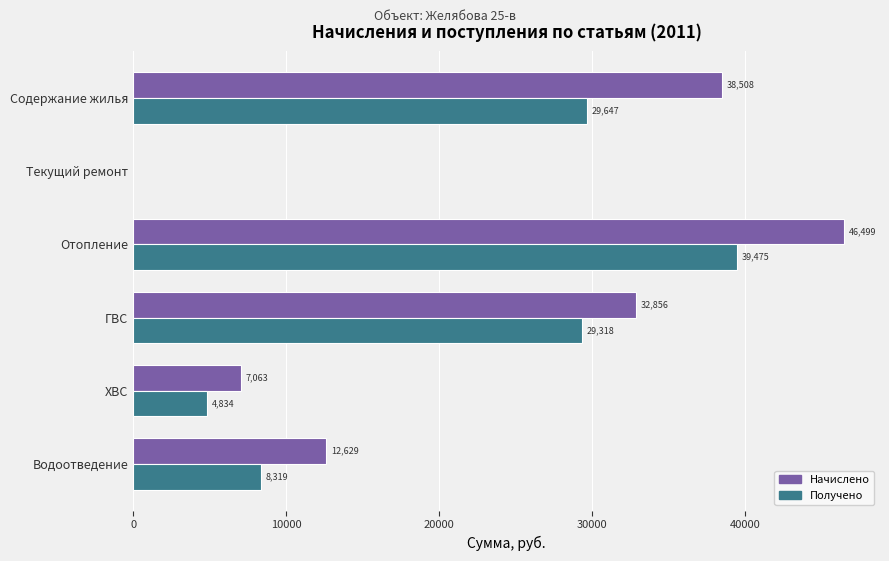

The value of Начислено at ХВС is 7063.0. True or false?

True